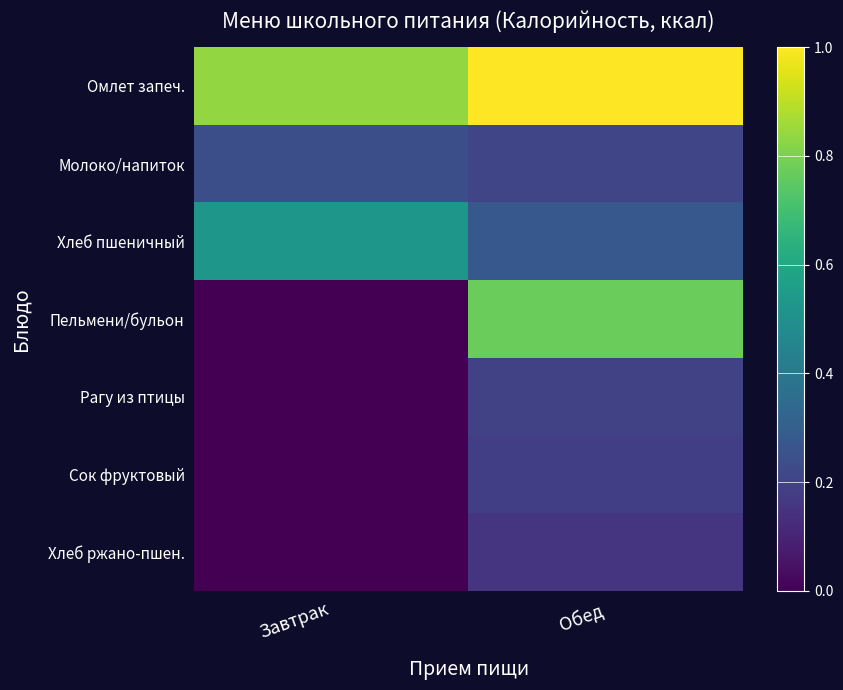

What is the total value across all series at Обед?

2.8